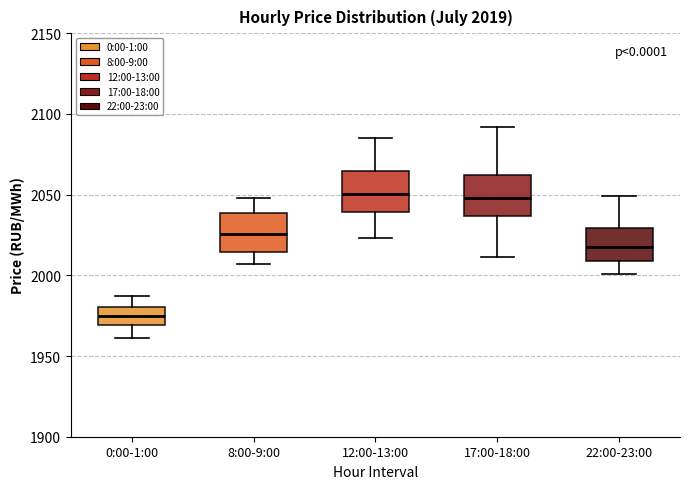

Which box's median line is the lowest?

0:00-1:00